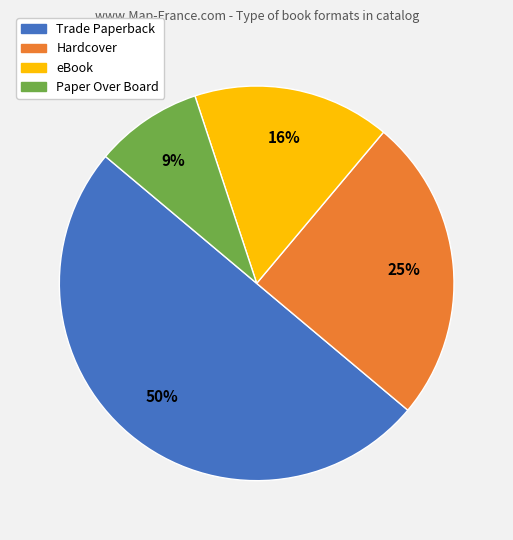

What percentage is the Trade Paperback slice, to the nearest percent?

50%